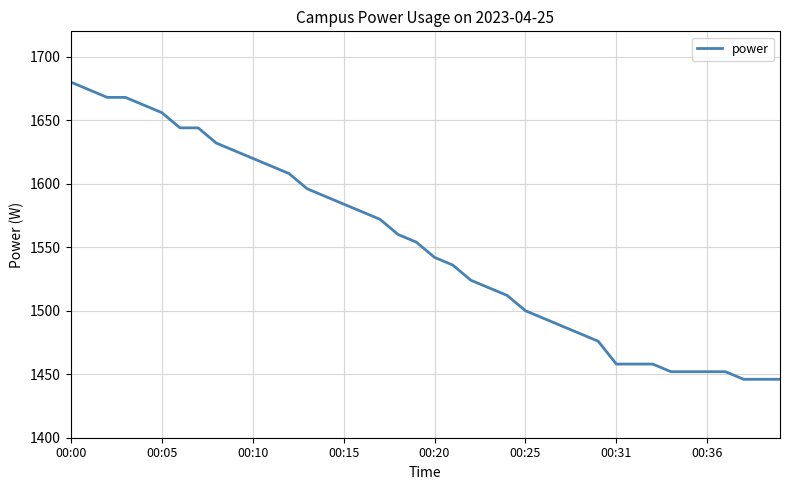

What is the difference between the maximum and minimum values?

234